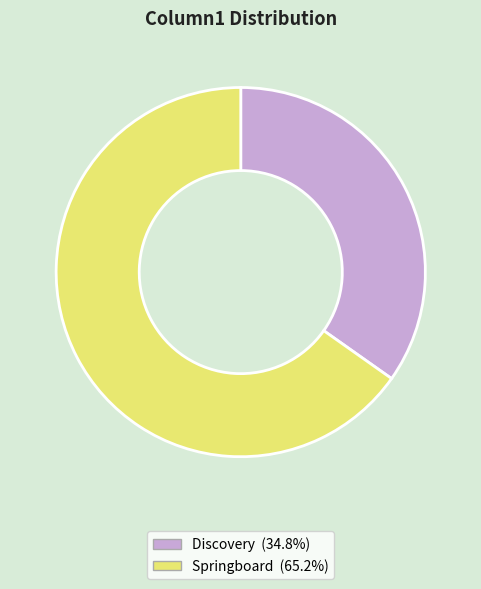

Is it true that Discovery is 35% of the pie?

True